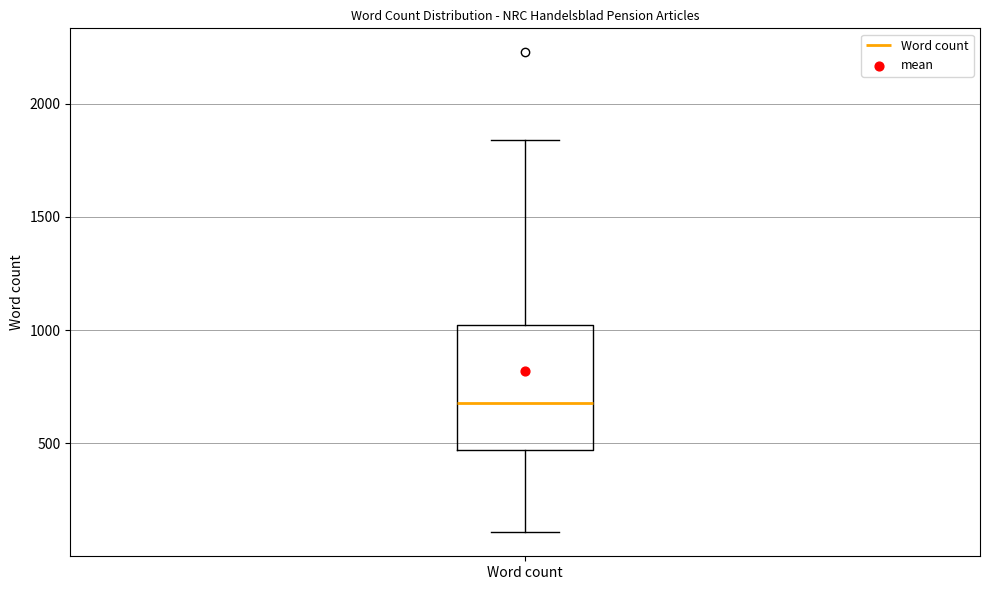

Read this box plot against the y-axis: the position of the median line, the range covered by the box, and the ends of both whiskers. The values are not printed on the chart, so give them approximately, as read against the axis.

median 700, box 450 to 1000, whiskers 100 to 1850